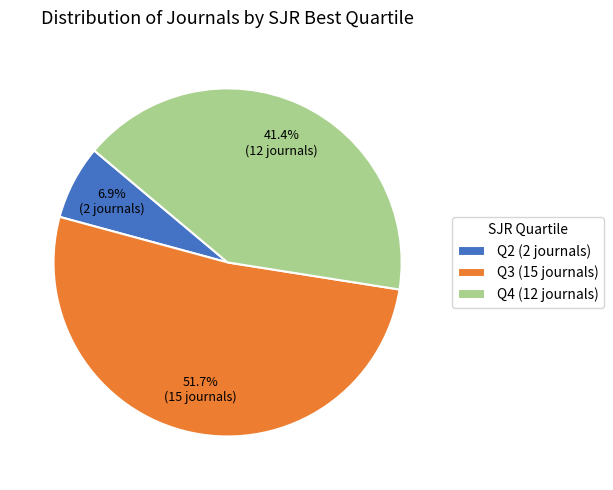

How many slices are in this pie chart?

3